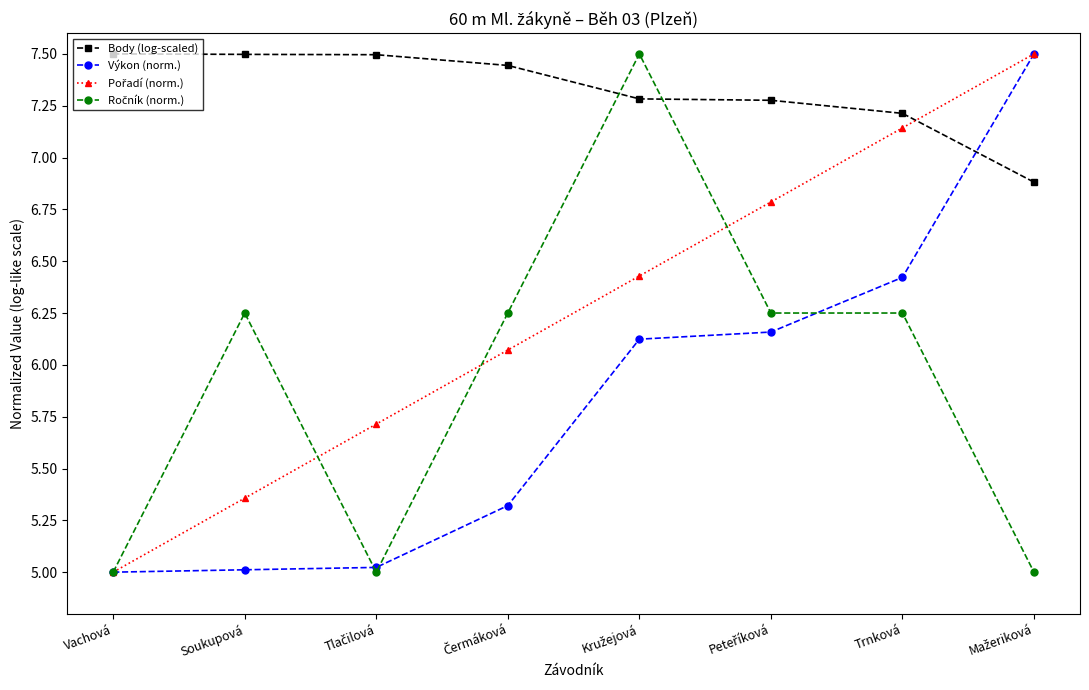

What is the lowest value of the Výkon (norm.) series?

5.0